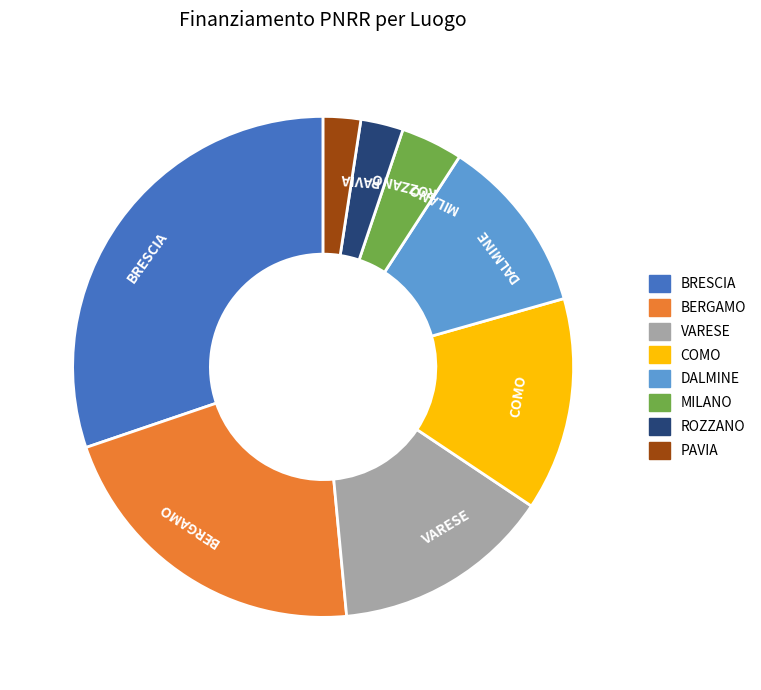

Which has a higher value, DALMINE or VARESE?

VARESE